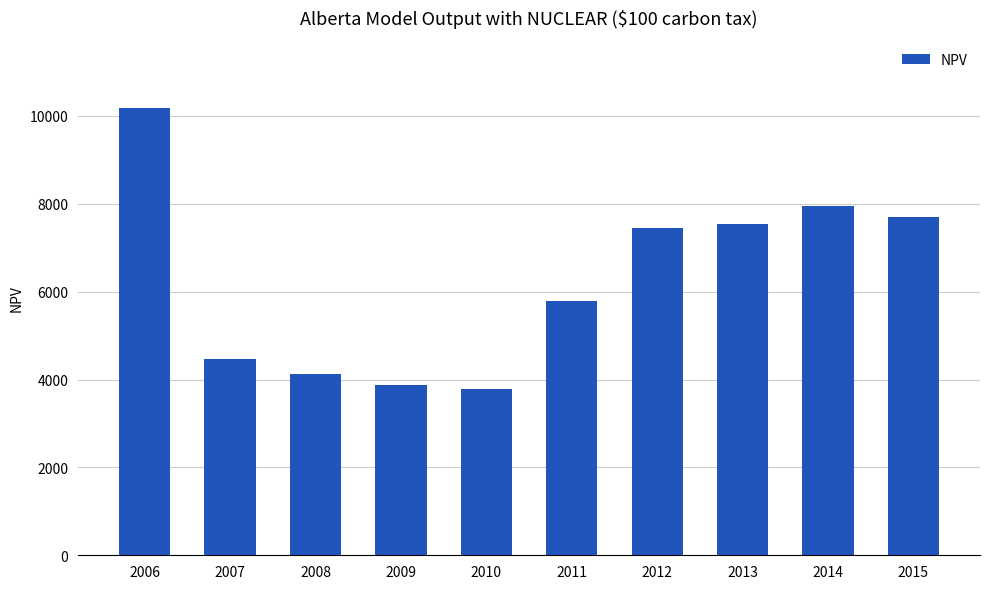

The value at 2008 is 1398. True or false?

False